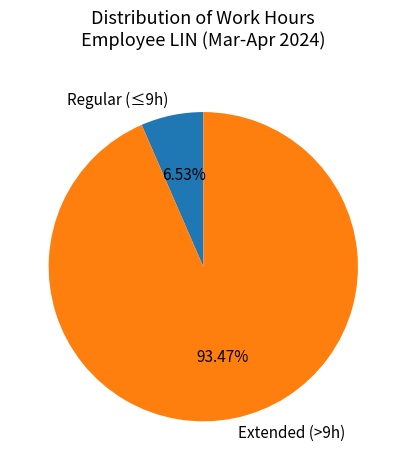

What is the ratio of the value at Extended (>9h) to the value at Regular (≤9h)?

14.3